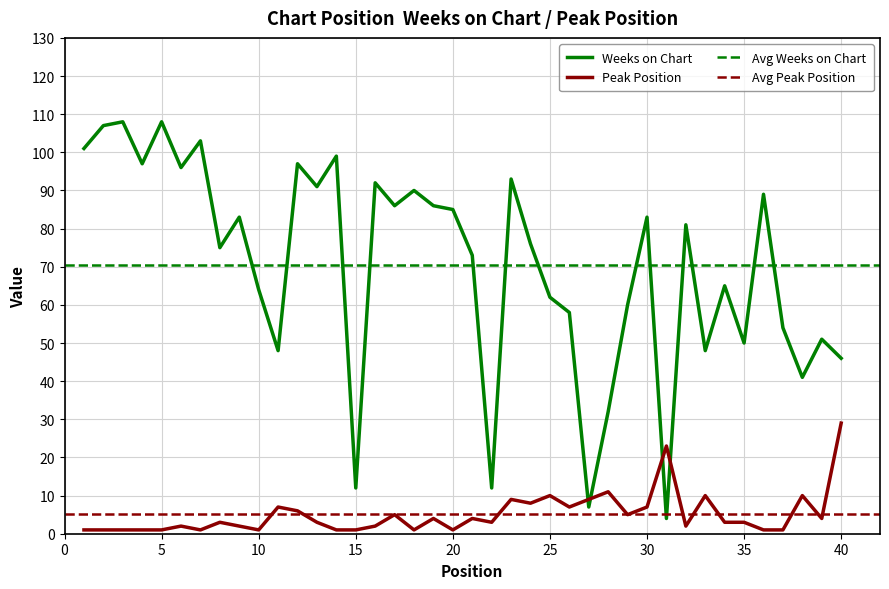

What is the difference between the maximum and second lowest values in the Weeks on Chart series?

101